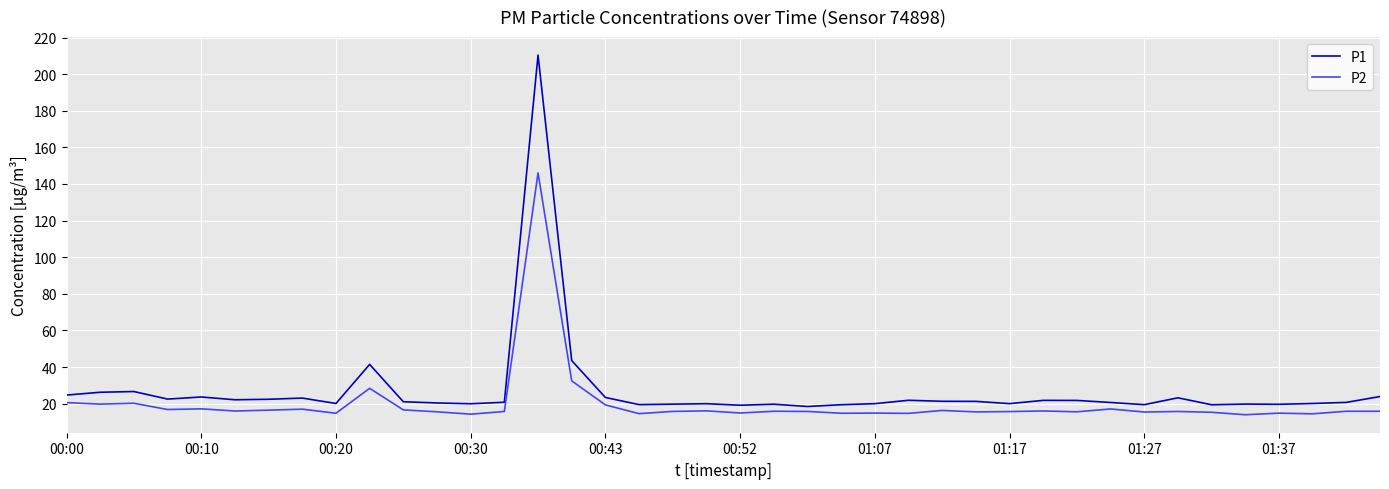

What is the maximum value for P1?

210.4